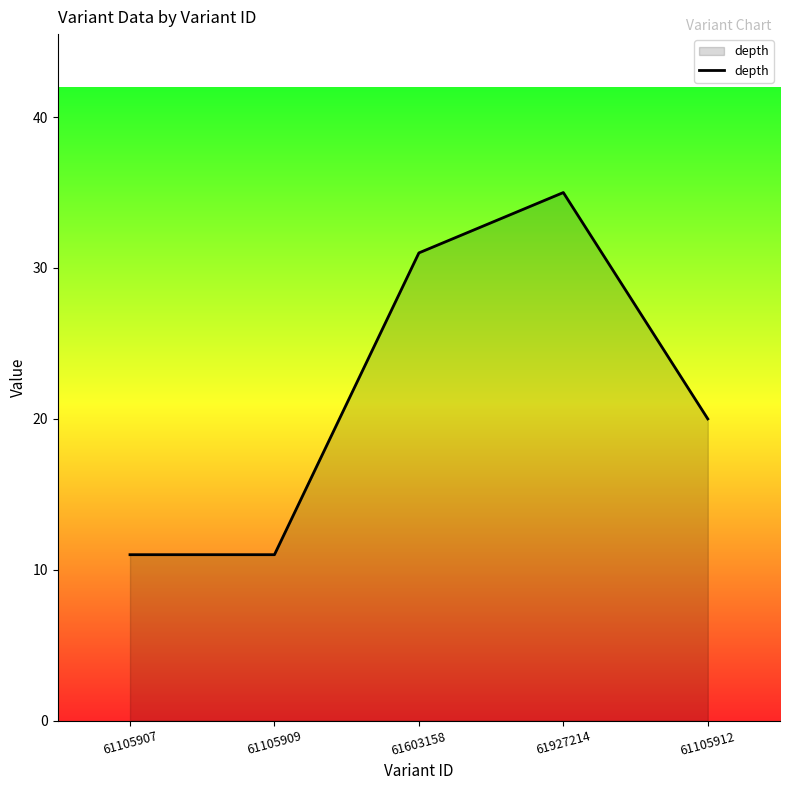

True or false: the data shows 47 at 61927214.

False